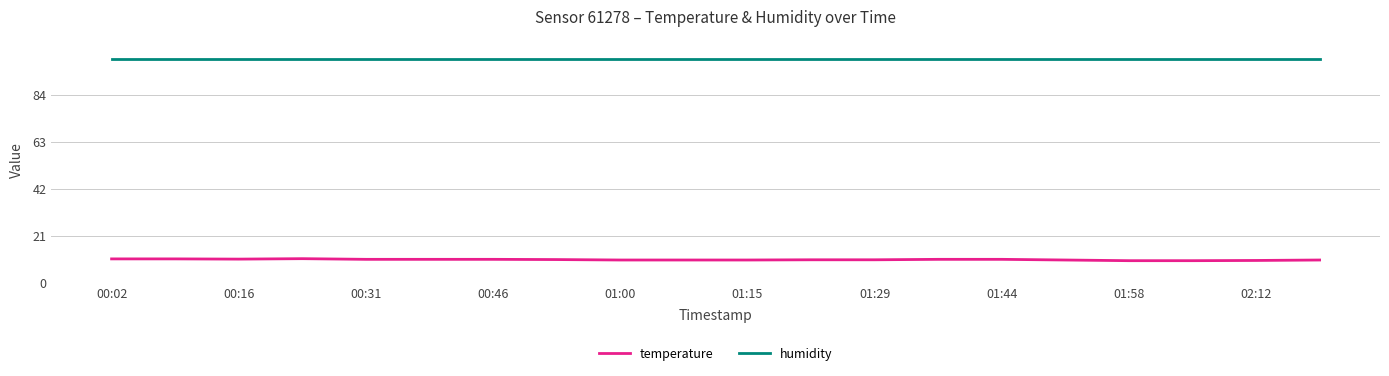

True or false: temperature and humidity intersect in this chart.

False